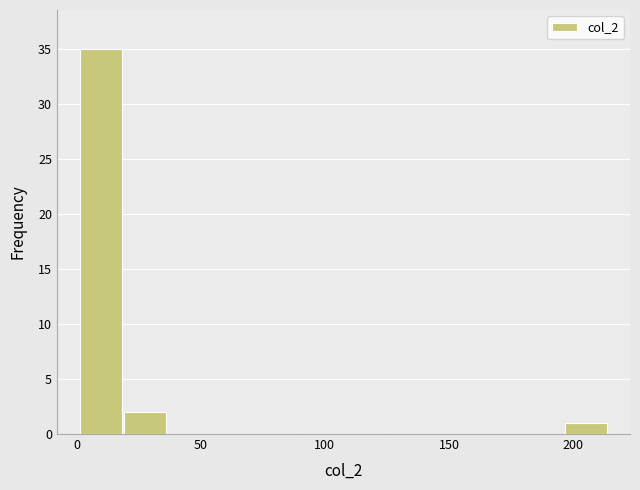

Around what value on the x-axis is the tallest bar? Give the approximate position of its centre, as read against the axis.

10